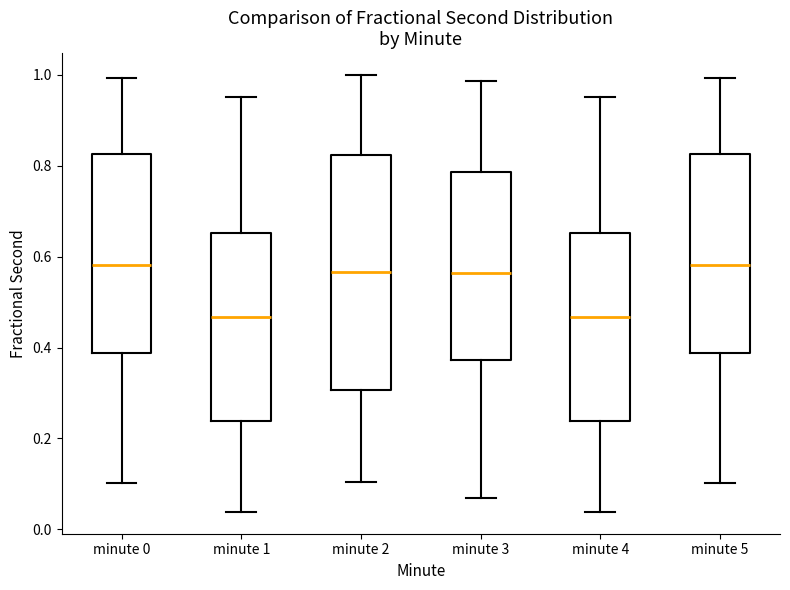

Where is the lower edge of the box for minute 4 on the y-axis? The values are not printed on the chart, so give them approximately, as read against the axis.

0.24